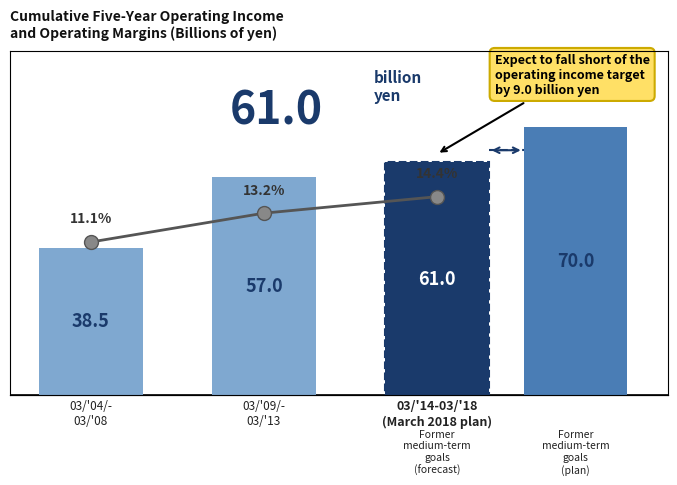

Reading left to right, extract all data points from this chart.

11.1	13.2	14.4